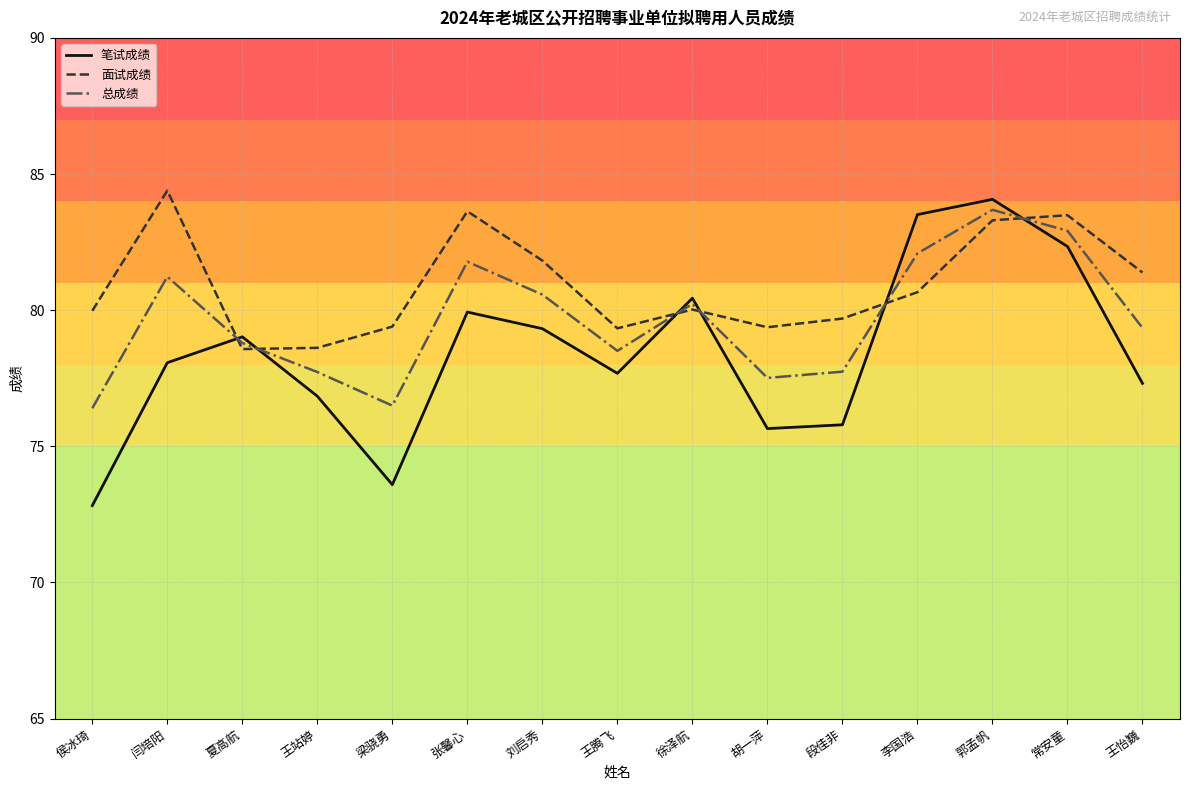

Which category has the highest value in the 笔试成绩 series?

郭孟帆